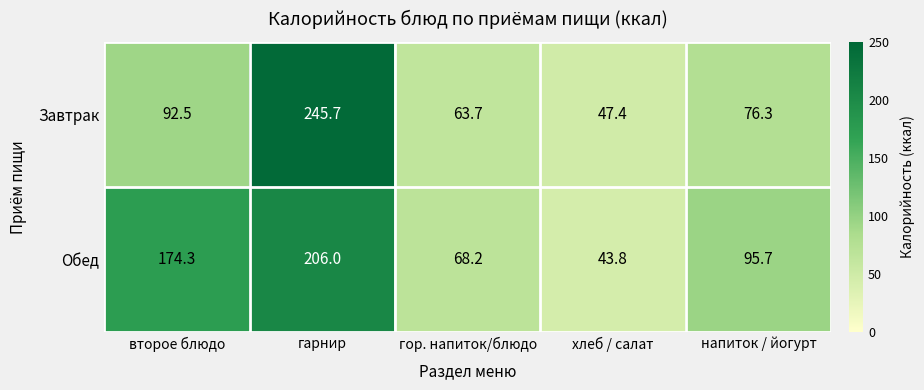

The value of Завтрак at второе блюдо is 92.5. True or false?

True